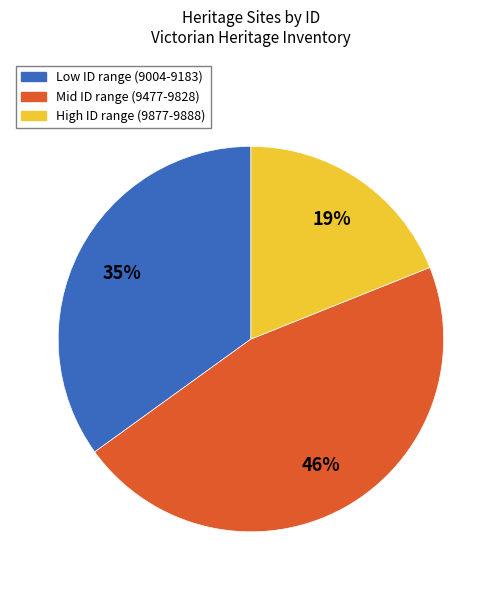

To the nearest percent, what is the average slice percentage?

33%